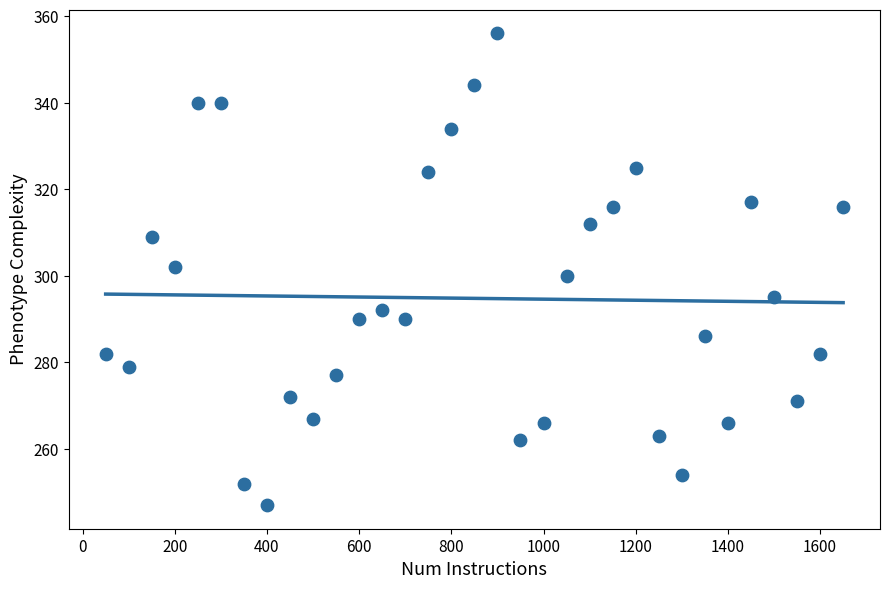

What is the range of Y values (max minus min)?

109